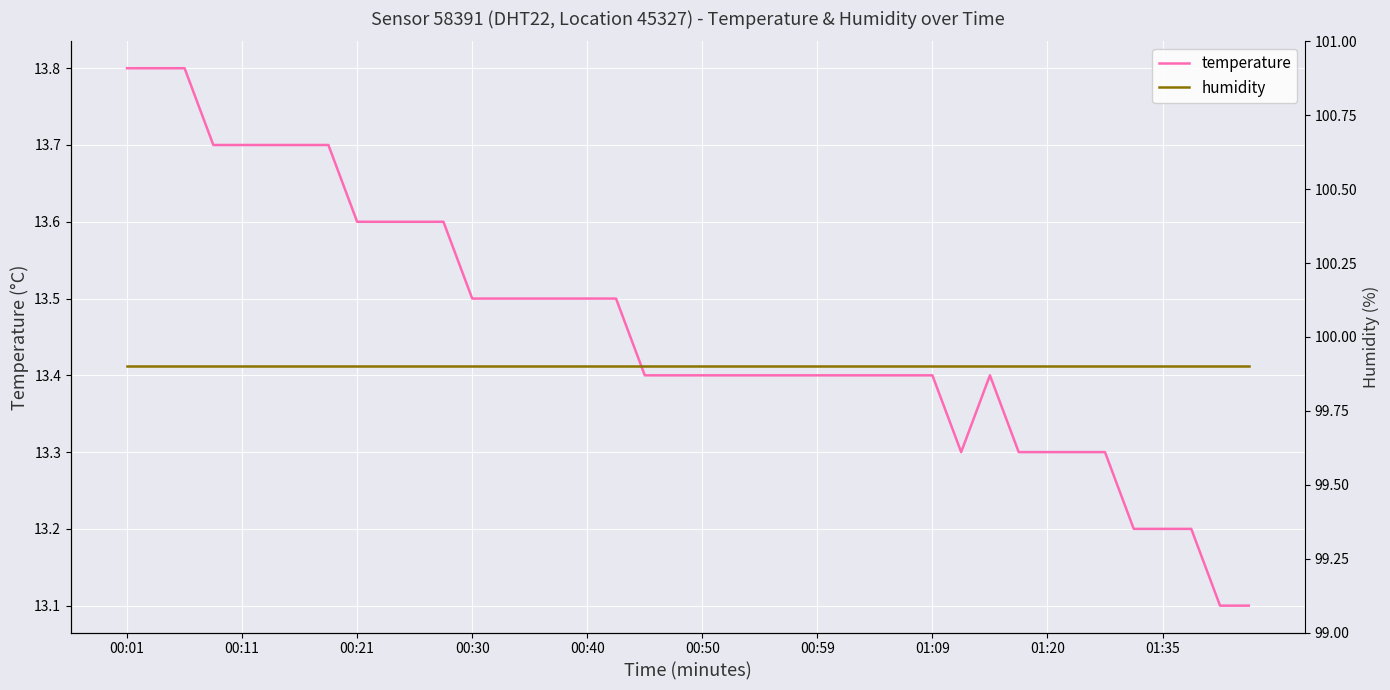

List the series in order of their overall mean, highest first.

humidity, temperature